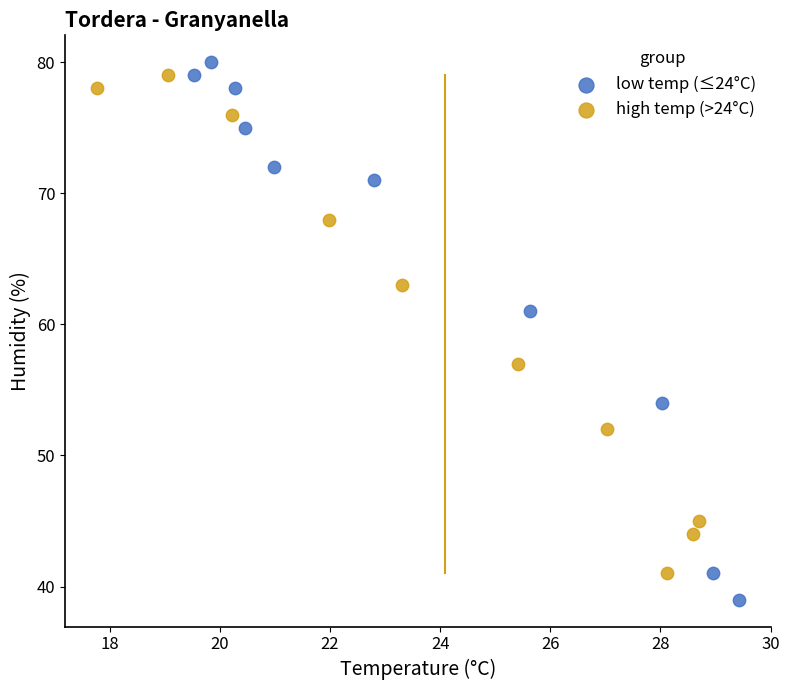

Which series reaches the minimum Y coordinate?

low temp (≤24°C)